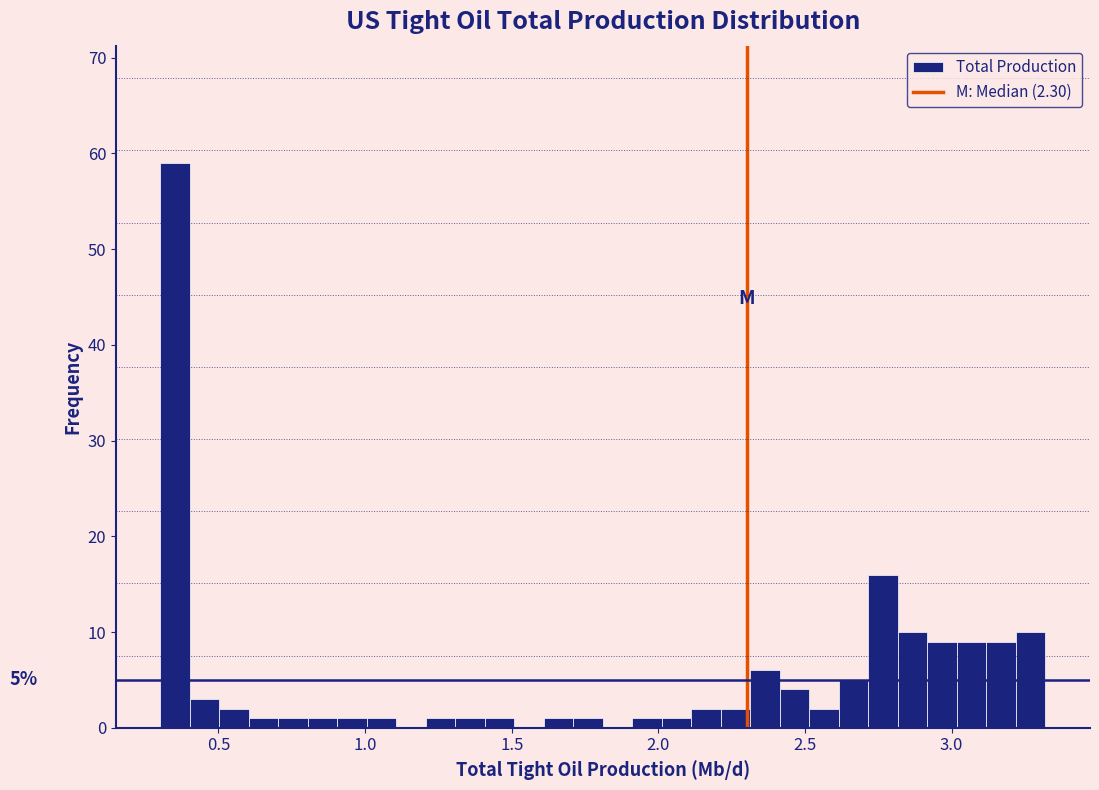

Around what value on the x-axis is the tallest bar? Give the approximate position of its centre, as read against the axis.

0.35